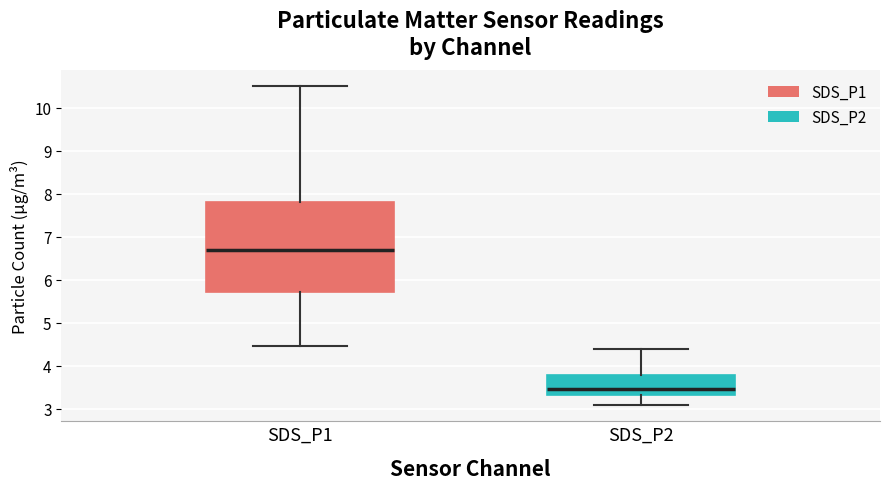

Reading left to right, transcribe this box plot: for each box, give where its median line is, the range the box spans, and where its two whiskers end, as read against the y-axis. The values are not printed on the chart, so give them approximately, as read against the axis.

SDS_P1: median 6.7, box 5.7 to 7.8, whiskers 4.5 to 10.5
SDS_P2: median 3.5, box 3.3 to 3.8, whiskers 3.1 to 4.4